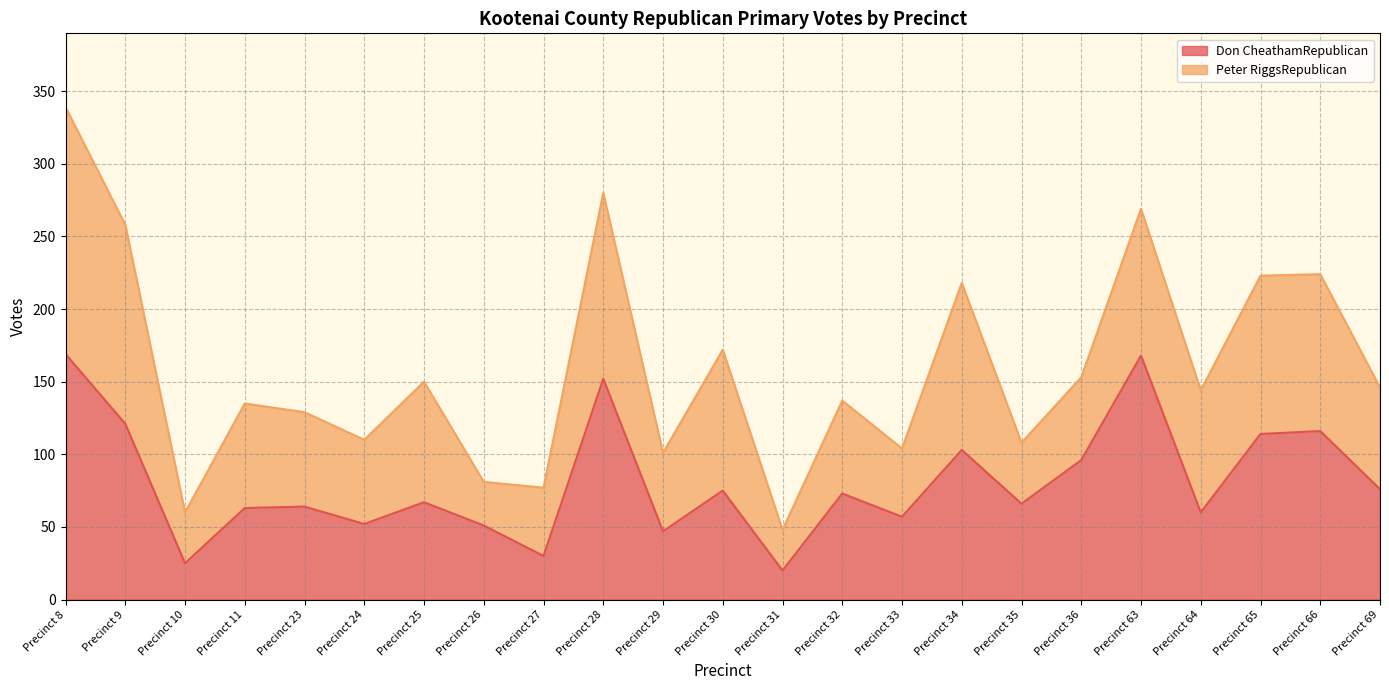

The value at Precinct 34 is 103. True or false?

True